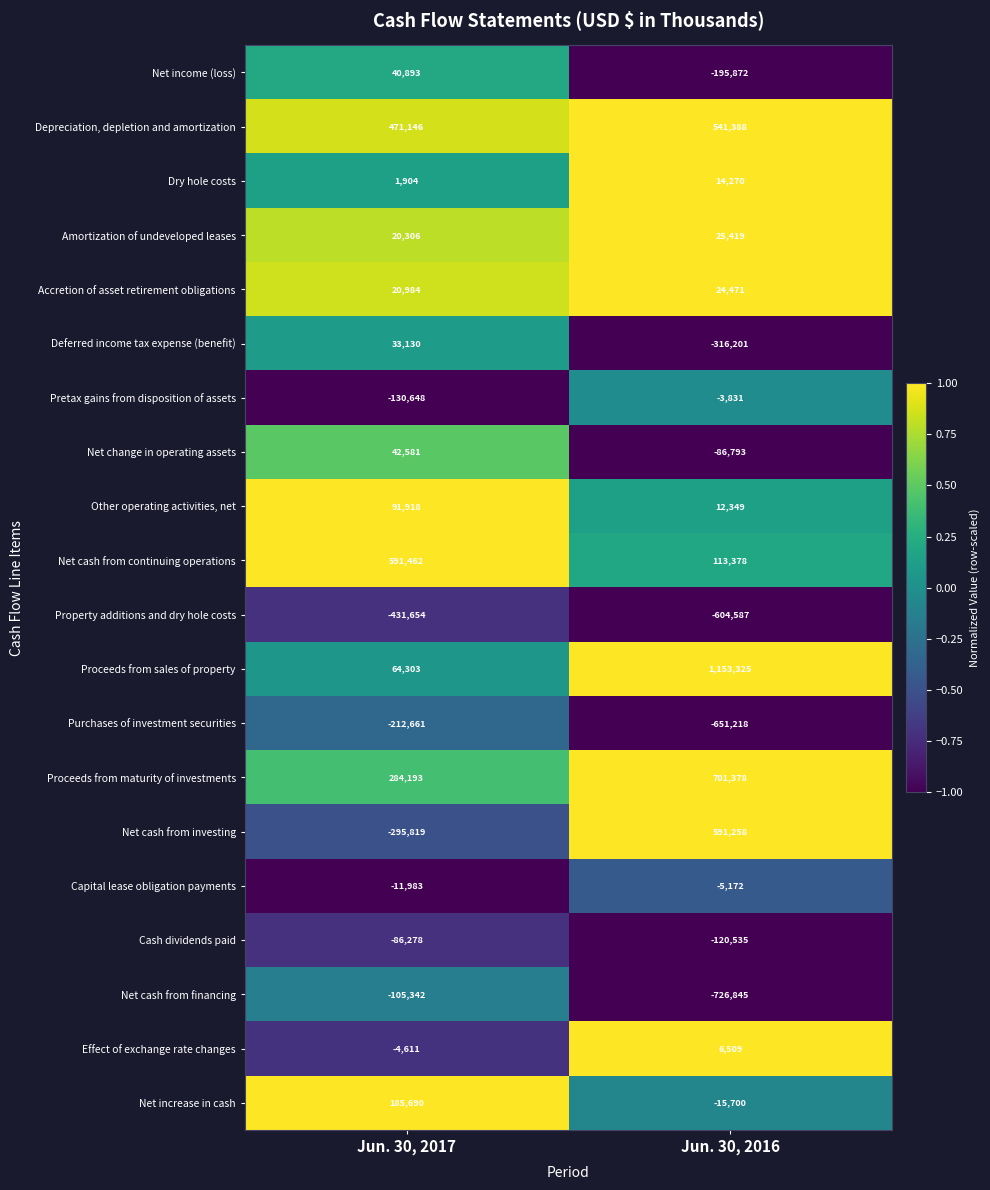

What is the maximum value shown in the chart?

1153325